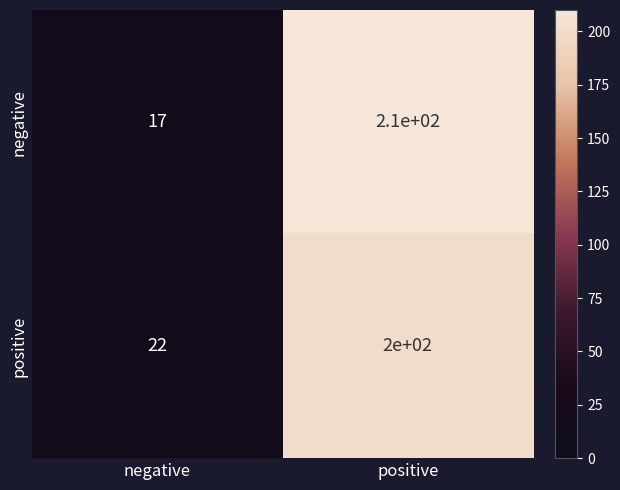

Rank the categories by negative value from lowest to highest.

negative, positive